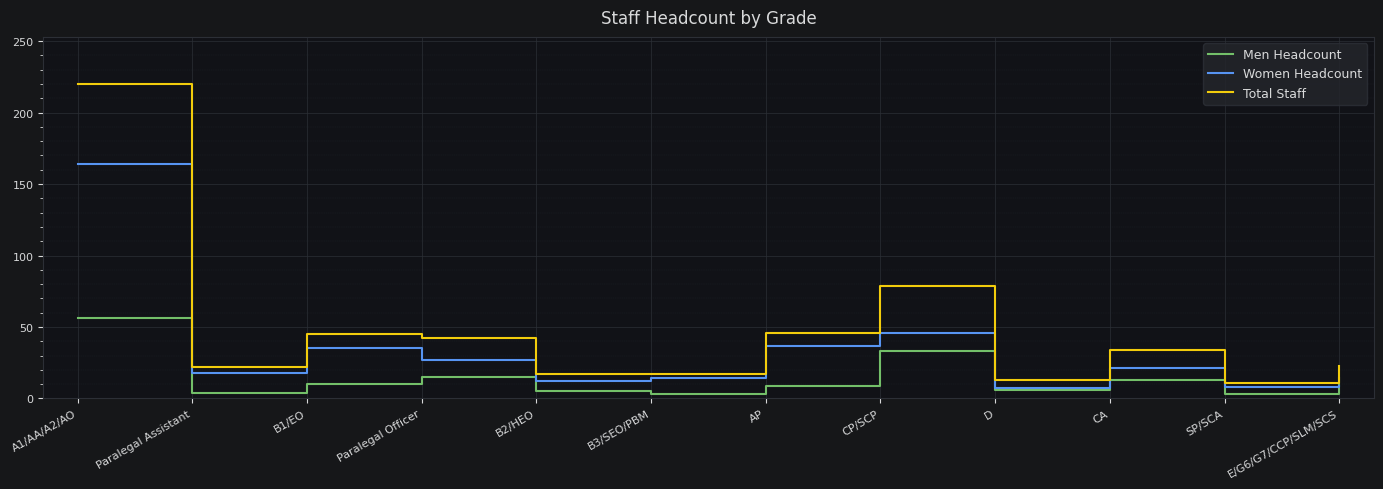

What is the total value across all series at AP?

92